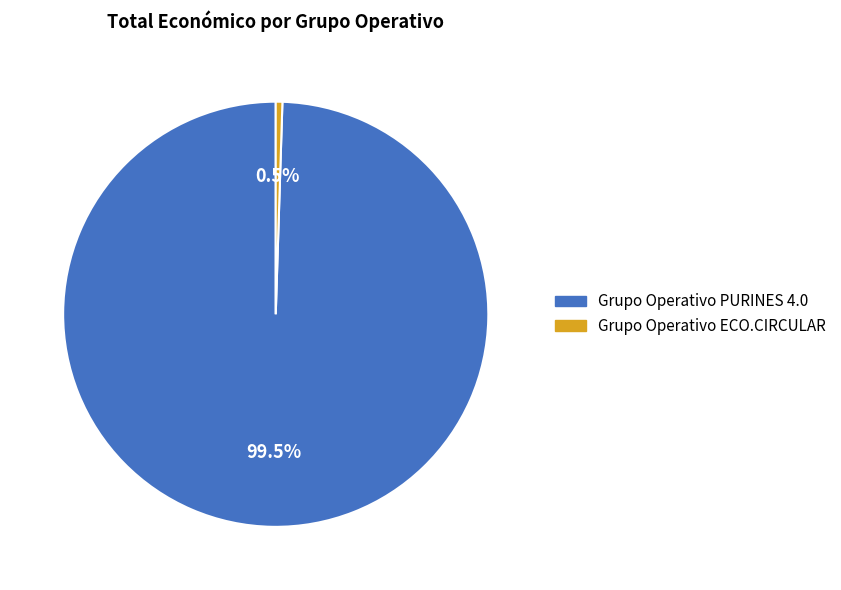

Which category has the smallest portion of the pie?

Grupo Operativo ECO.CIRCULAR